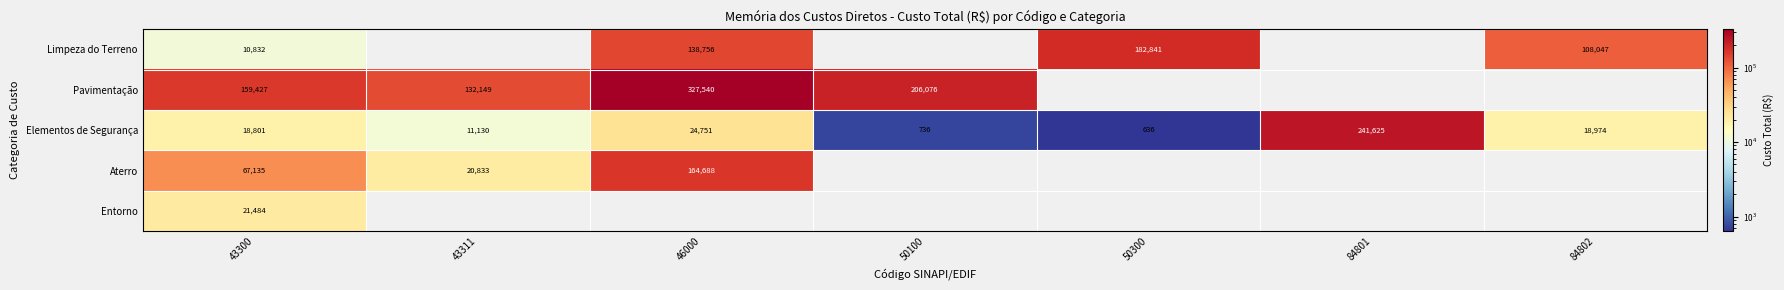

The Elementos de Segurança series shows 338 at 50100. True or false?

False